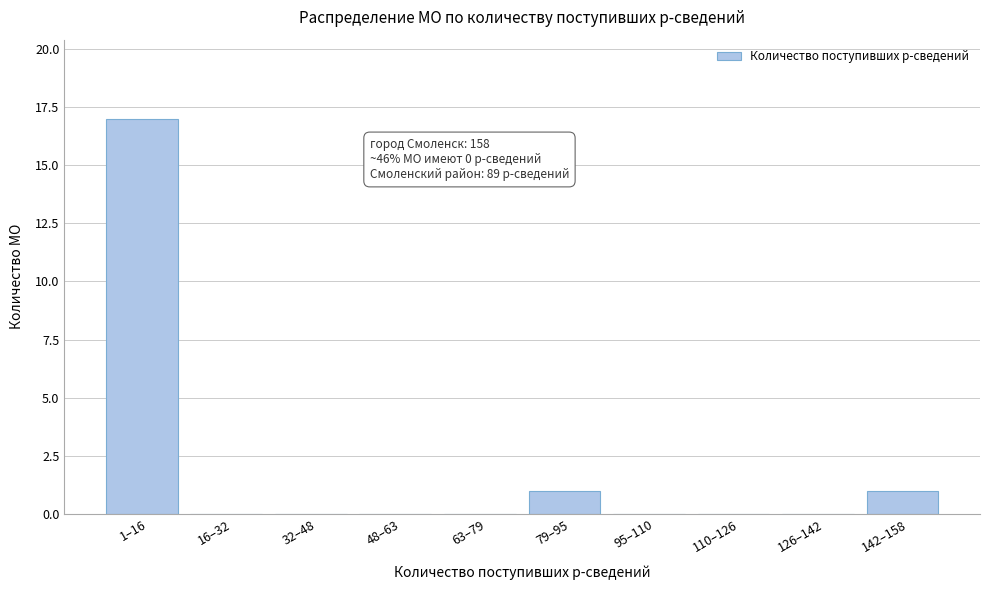

Reading left to right, list all the values displayed in this chart.

1–16=17	16–32=0	32–48=0	48–63=0	63–79=0	79–95=1	95–110=0	110–126=0	126–142=0	142–158=1